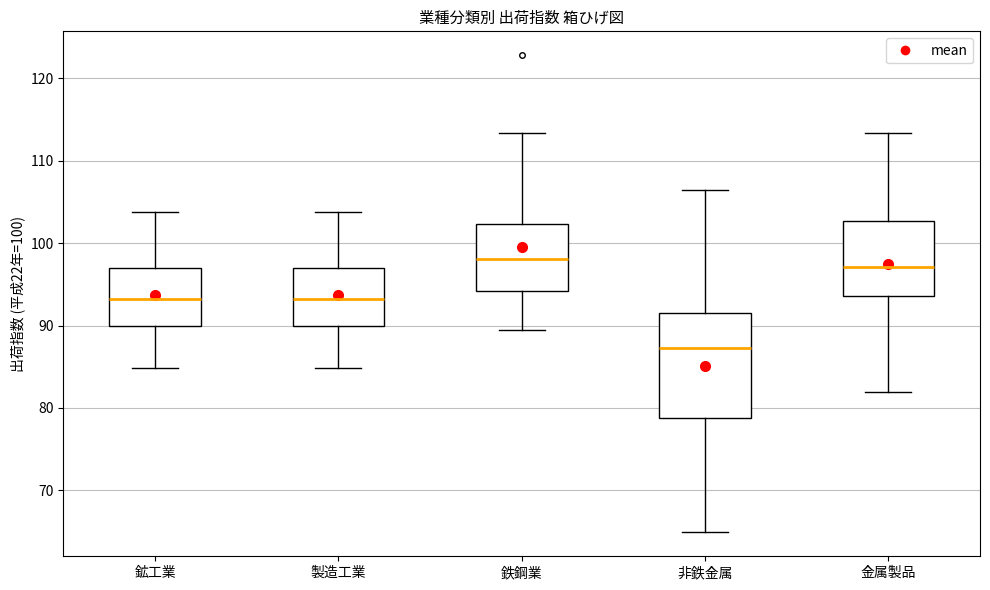

Where is the upper edge of the box for 鉄鋼業 on the y-axis? The values are not printed on the chart, so give them approximately, as read against the axis.

102